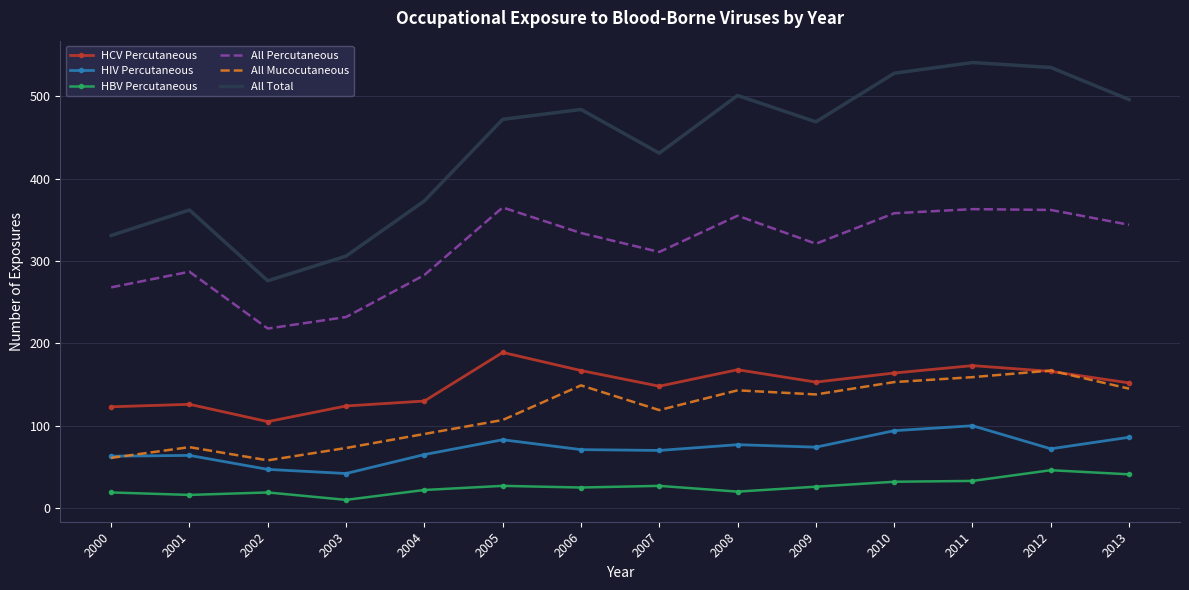

Which series changed the most between 2006 and 2012?

All Total